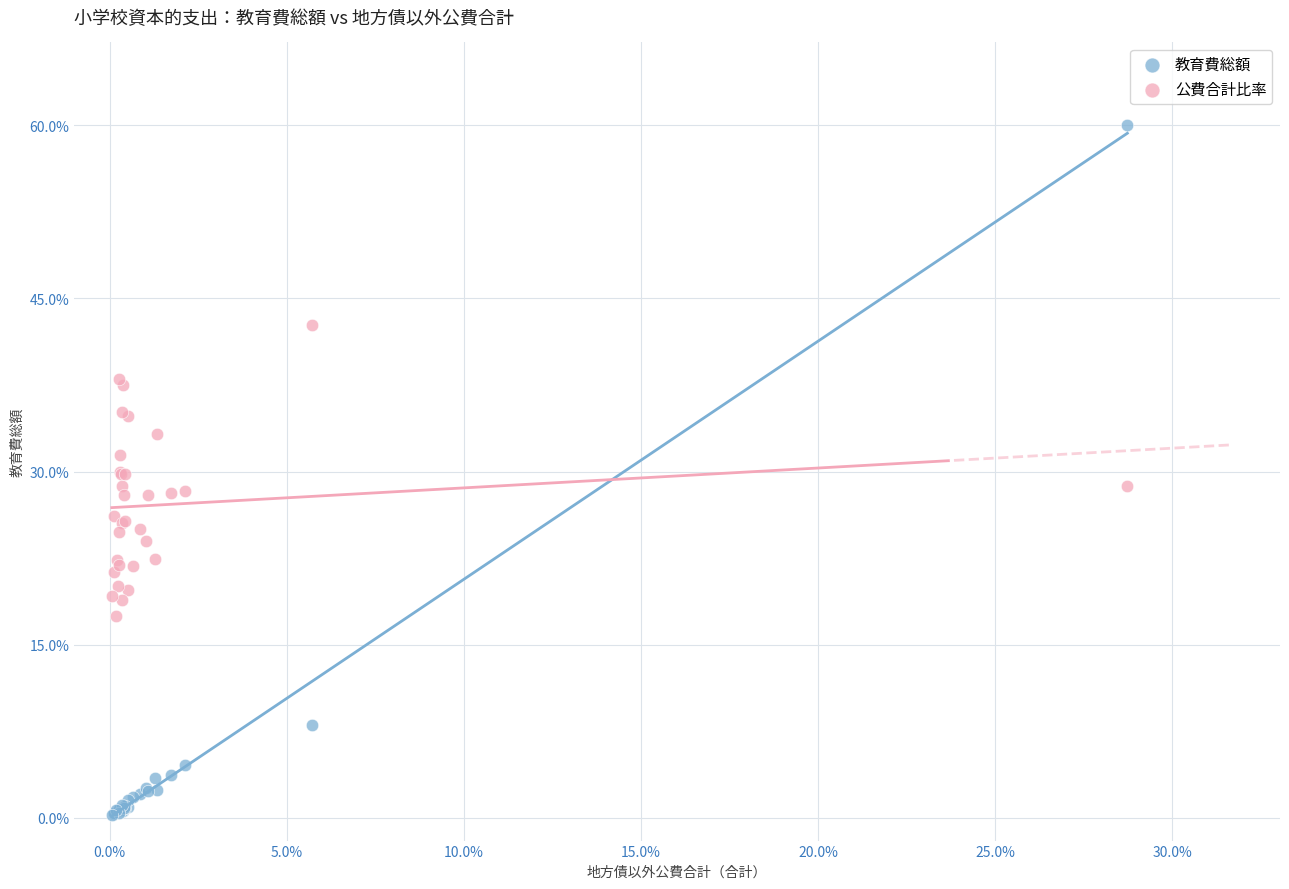

Which series contains the highest Y value?

教育費総額